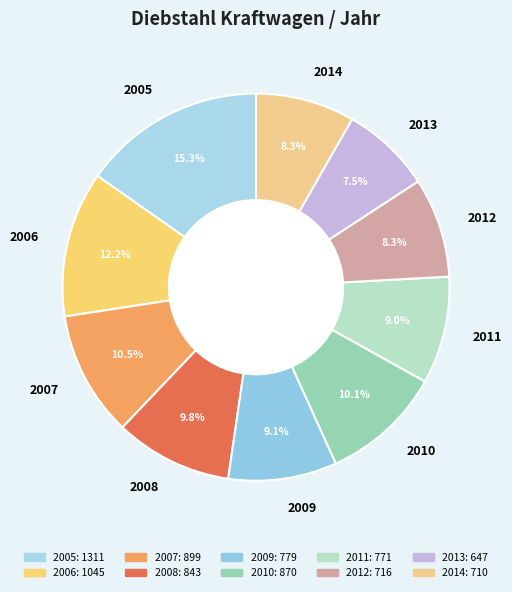

Is there any slice that represents more than half of the pie?

No